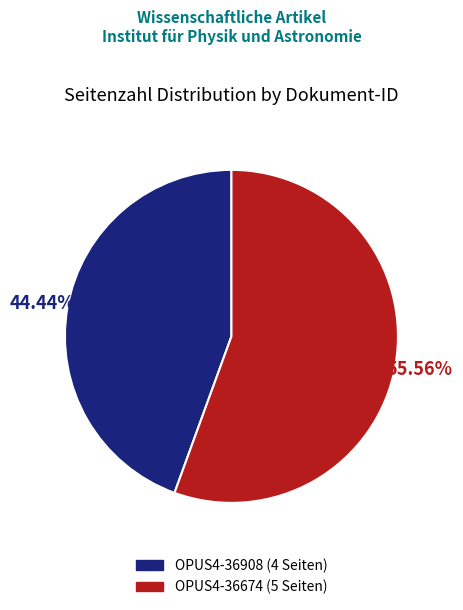

Which category has the smallest portion of the pie?

OPUS4-36908